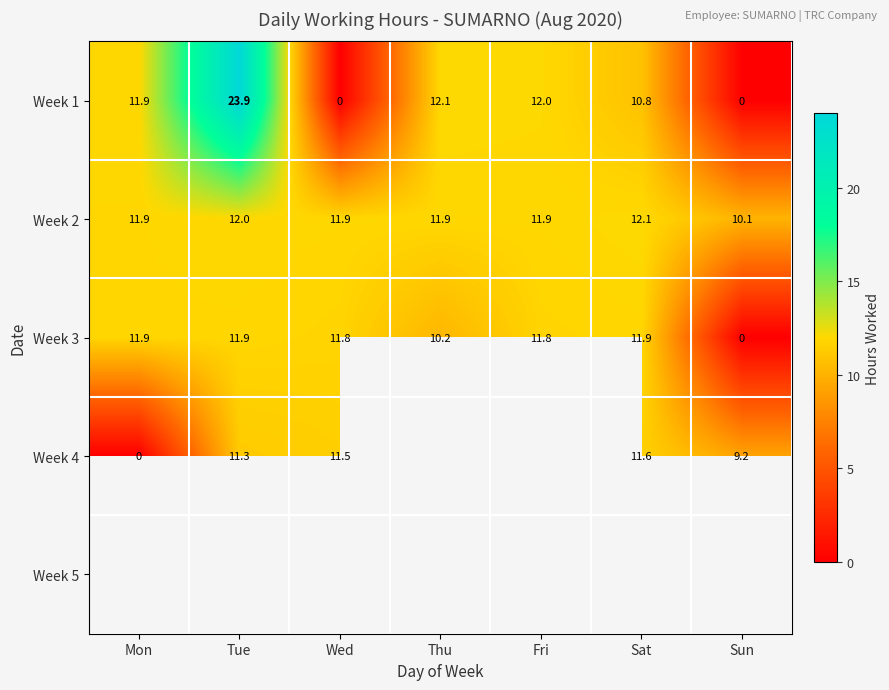

What is the sum of all Week 1 values?

70.7